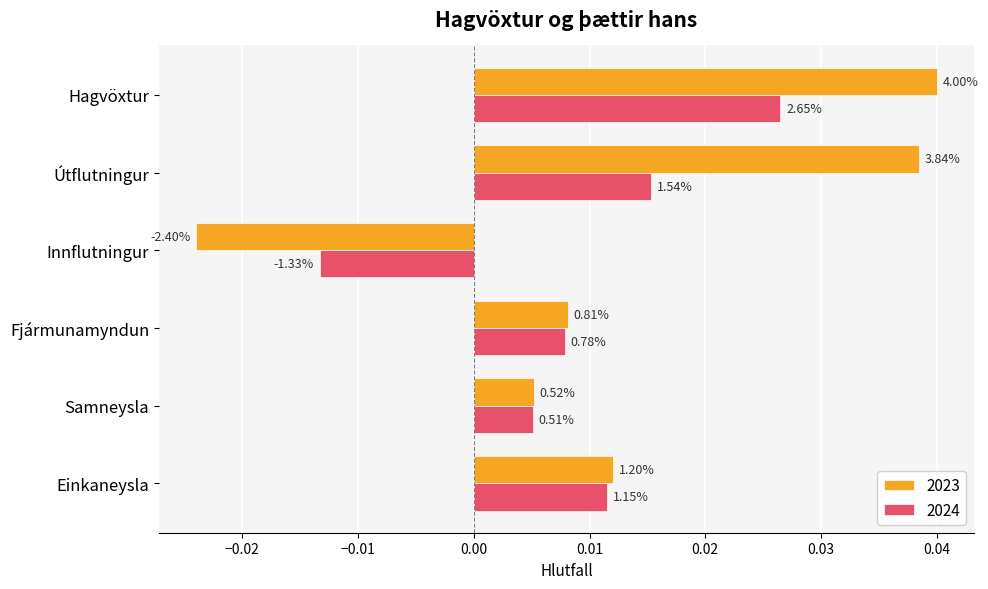

What is the difference between the second highest and minimum values in the 2023 series?

0.1